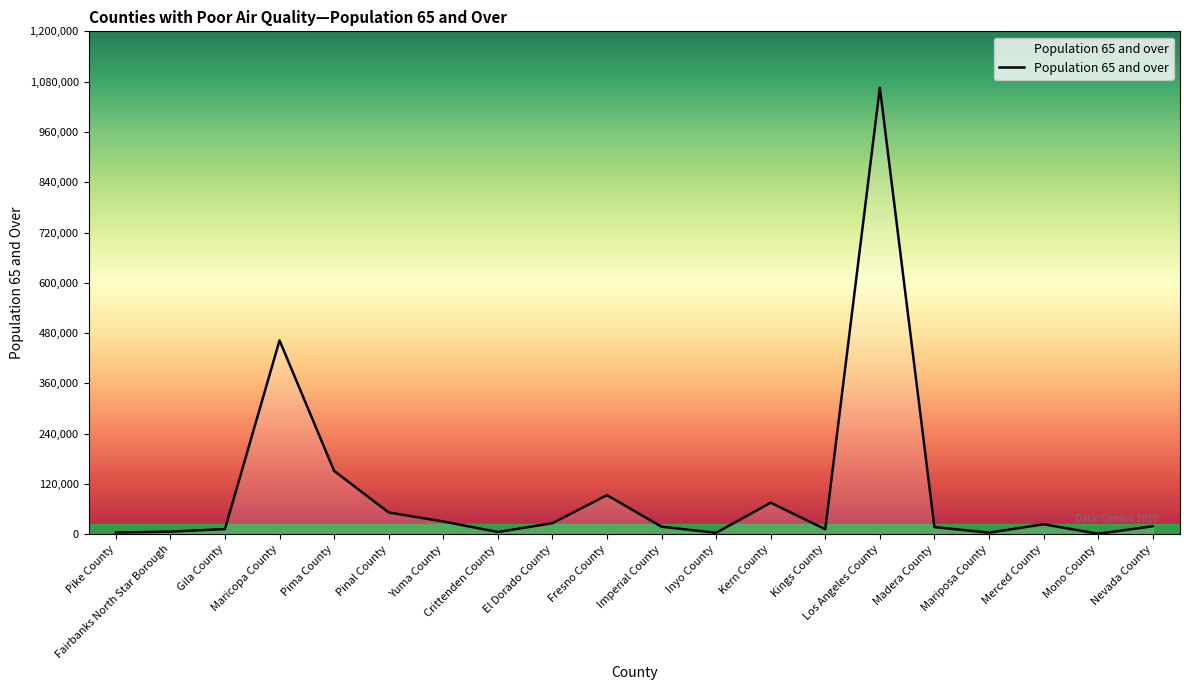

The value at Maricopa County is 645461. True or false?

False